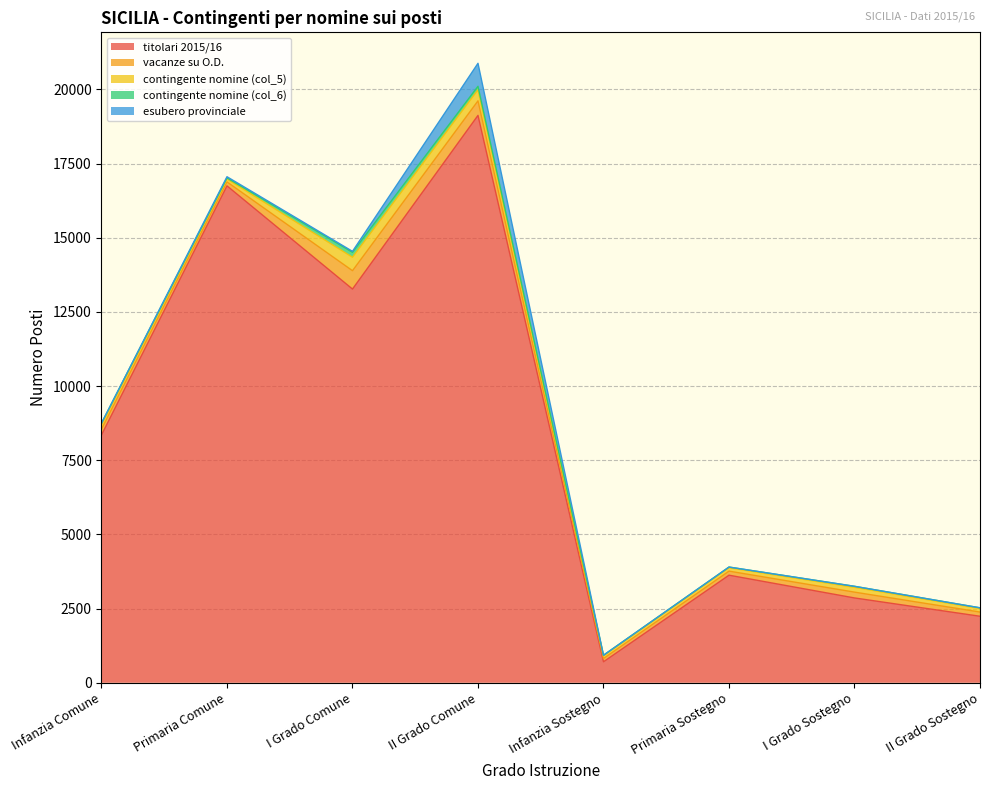

At which category is the sum across all series the highest?

II Grado Comune